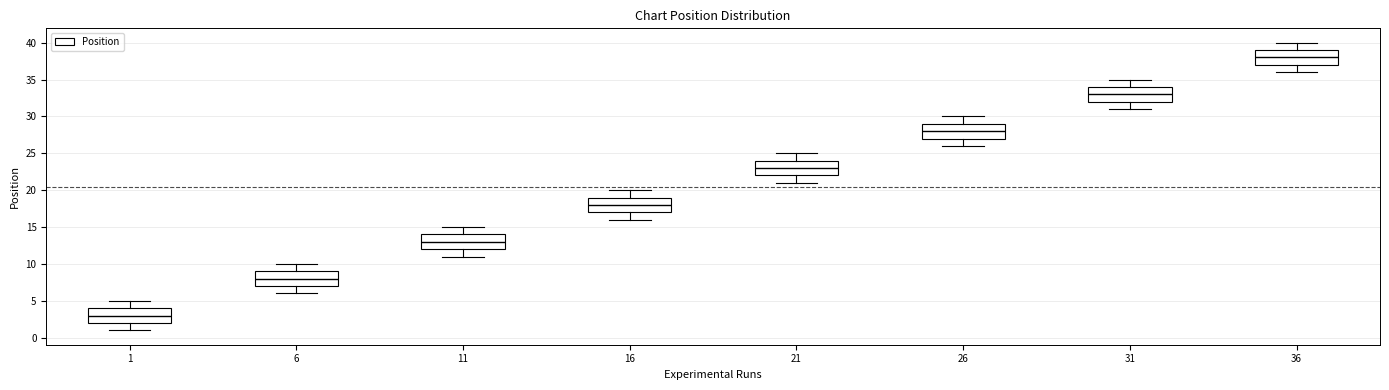

Which box has the highest median line?

36